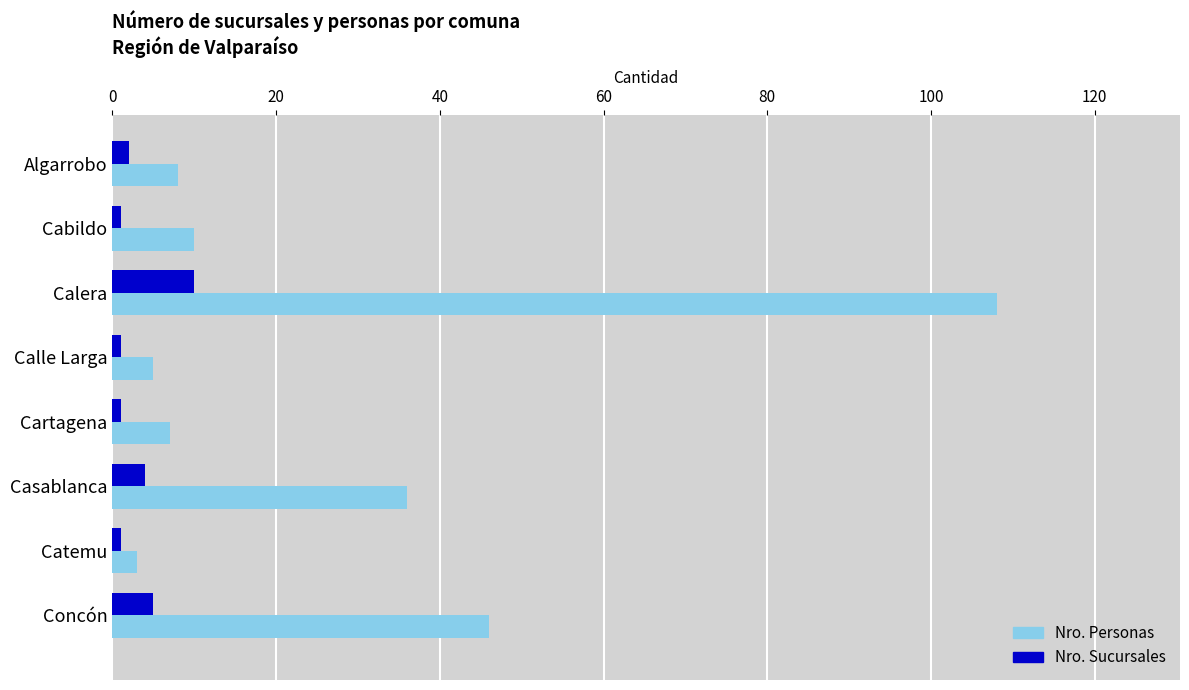

Reading right to left, what are all the values shown in this chart?

Nro. Personas: 46	3	36	7	5	108	10	8
Nro. Sucursales: 5	1	4	1	1	10	1	2